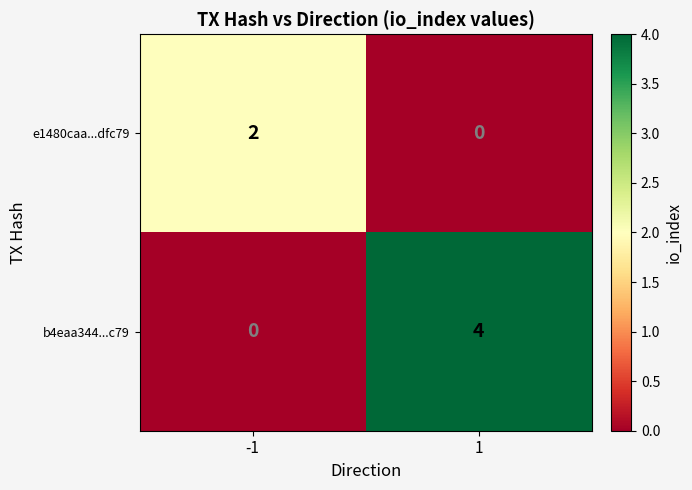

Which series has the largest total across all categories?

b4eaa344...c79